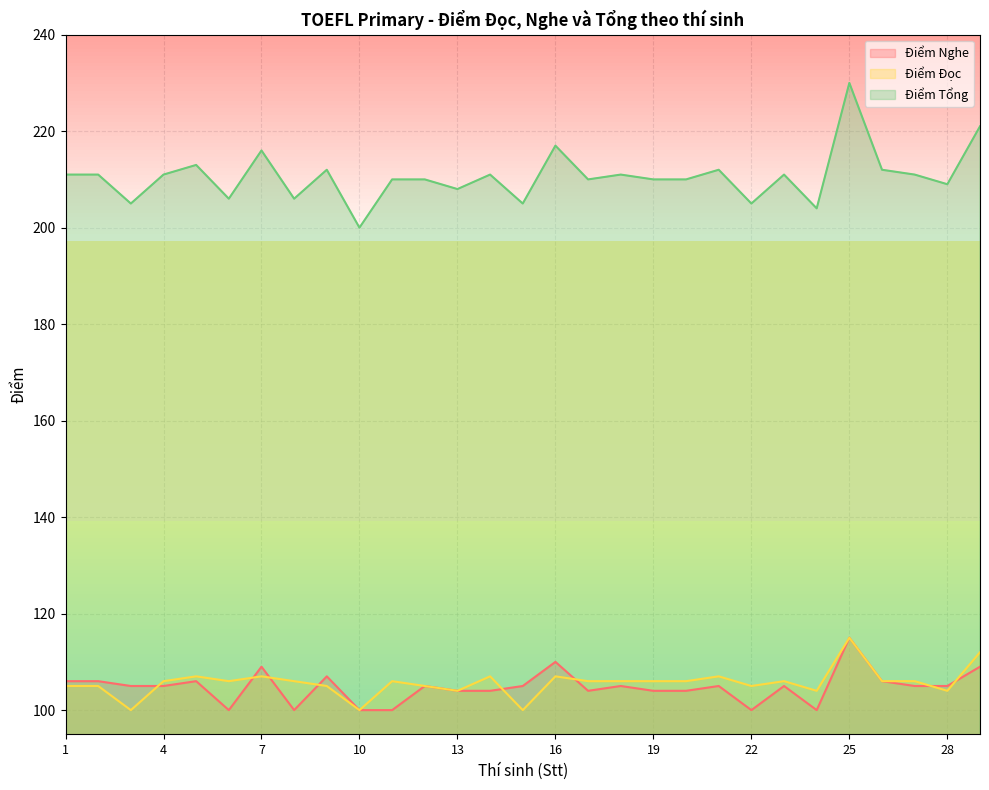

How many values in the Điểm Đọc series are below 106?

11